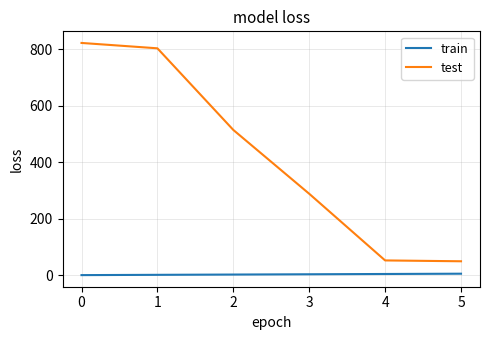

How many values in the test series are below 515?

3